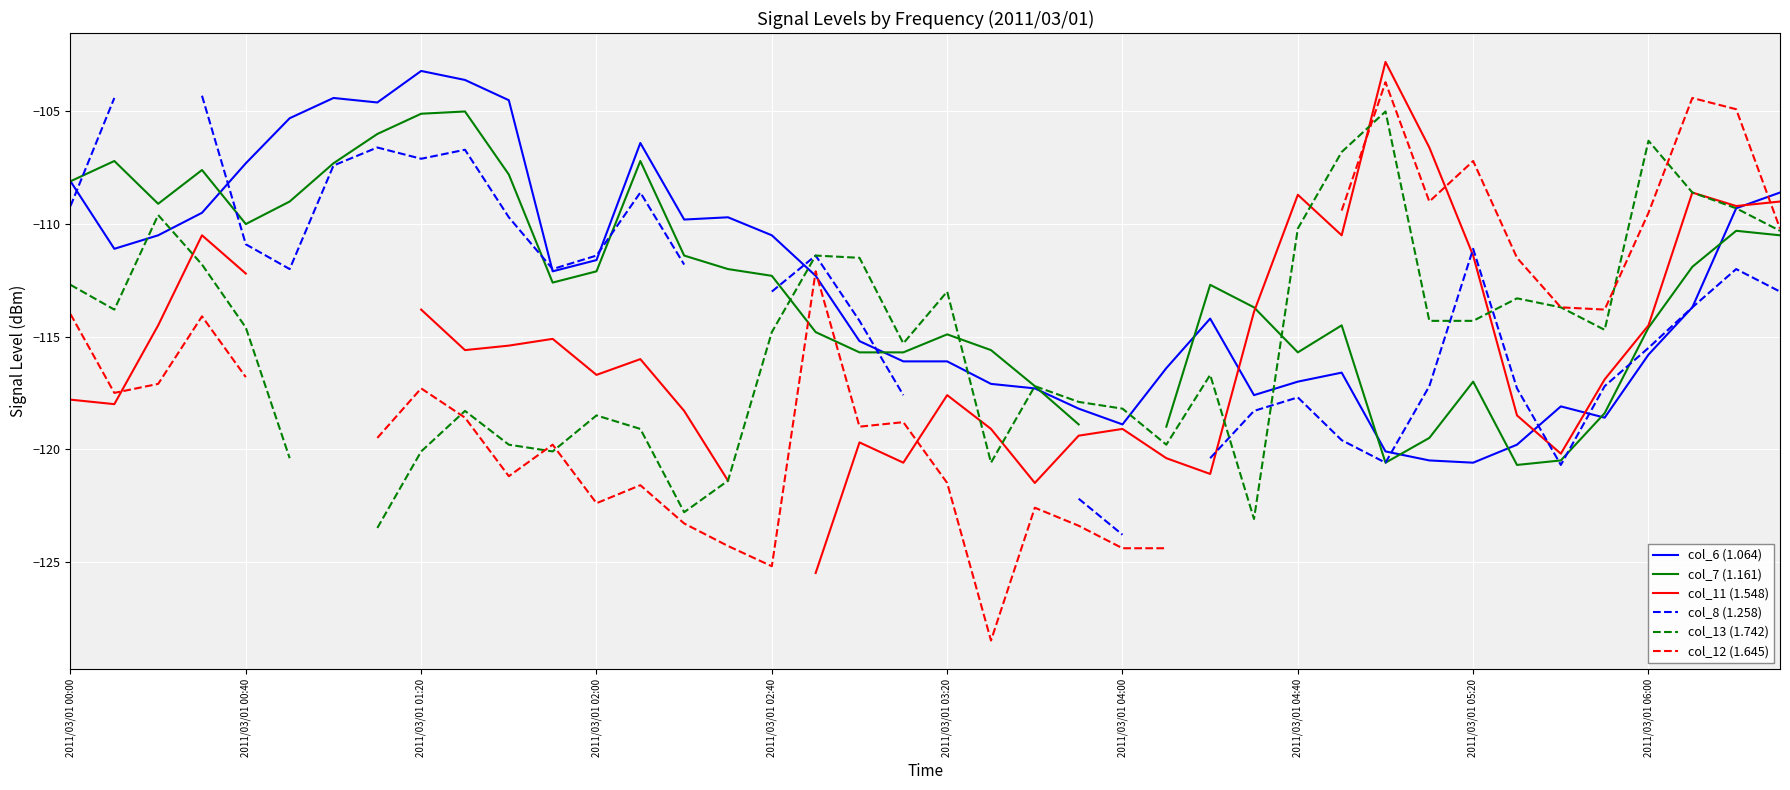

How many interior local peaks does the col_6 (1.064) series have?

7